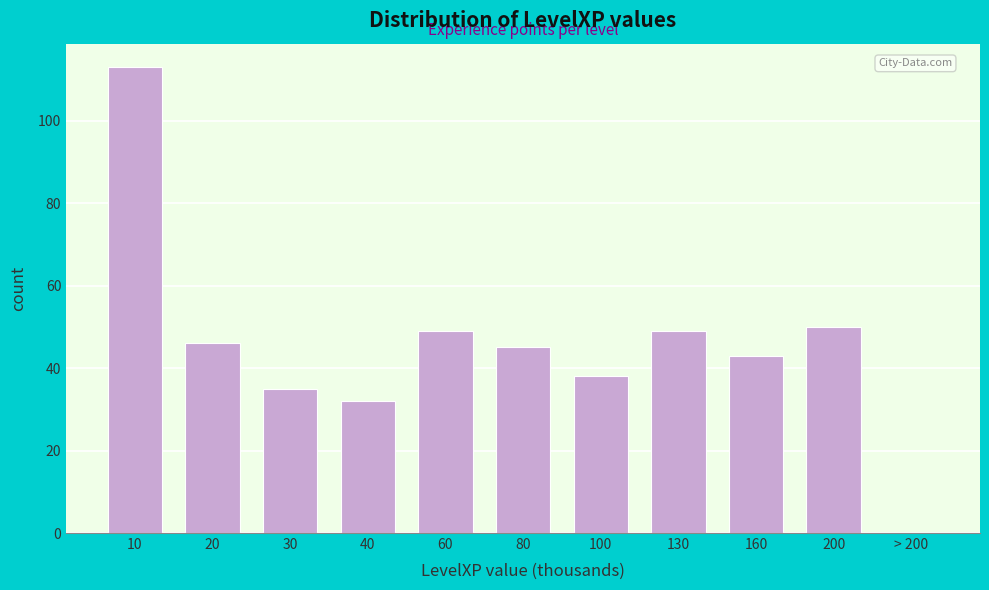

Reading left to right, transcribe all the data shown in this chart.

10=113	20=46	30=35	40=32	60=49	80=45	100=38	130=49	160=43	200=50	> 200=0